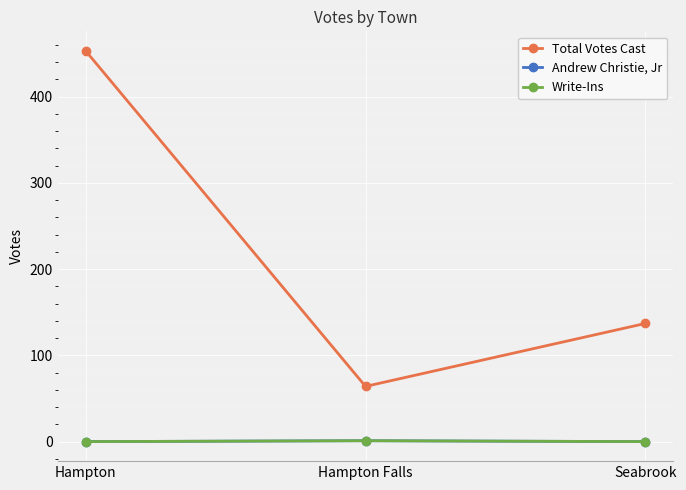

Does the chart display data point markers on the line(s)?

Yes